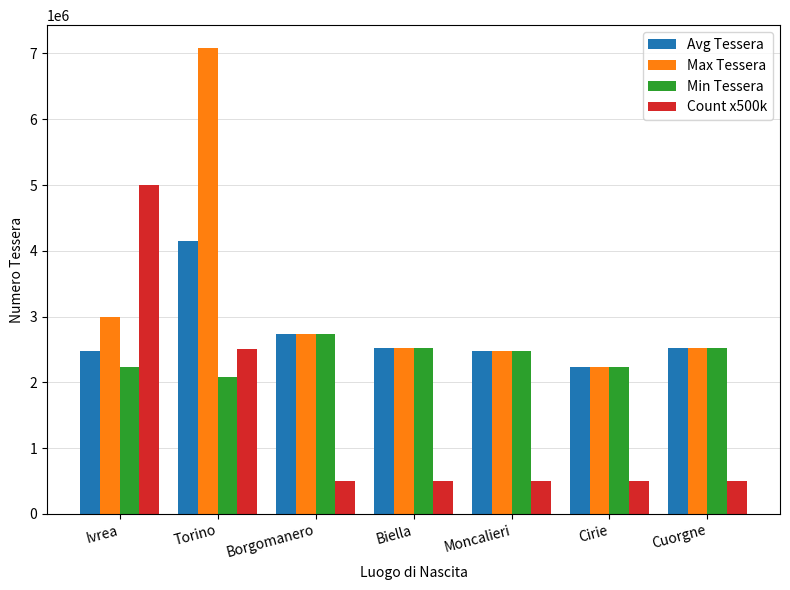

What is the greatest value displayed?

7076488.0